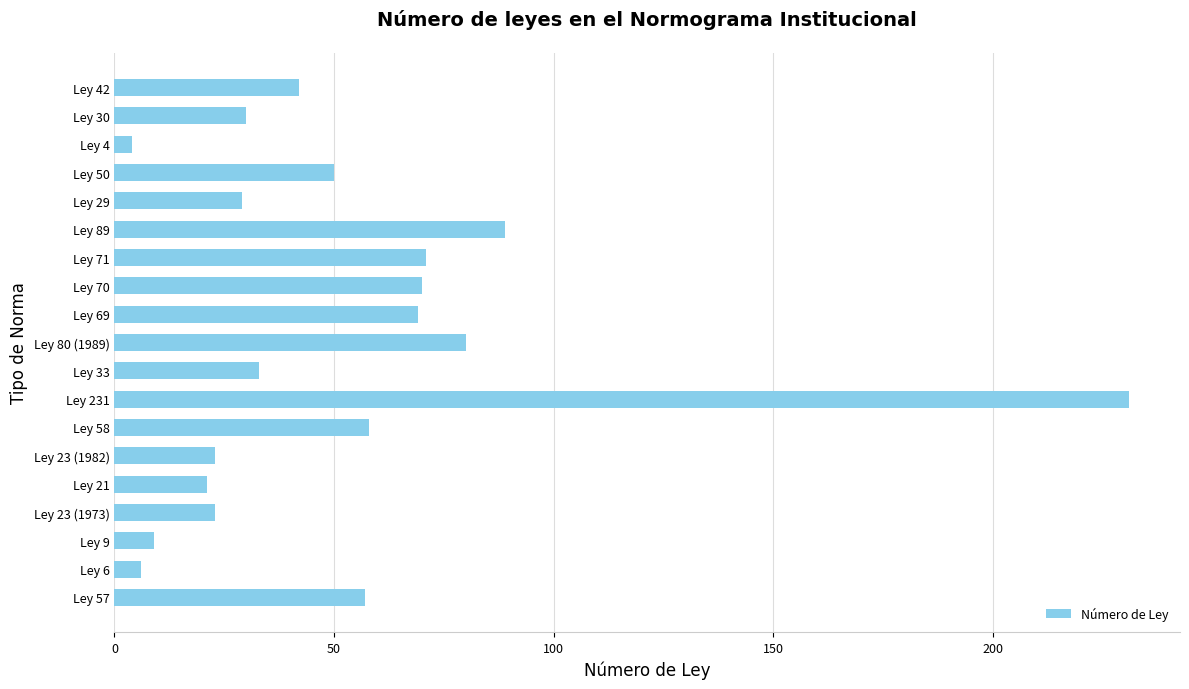

What is the change in value from Ley 6 to Ley 71?

+65